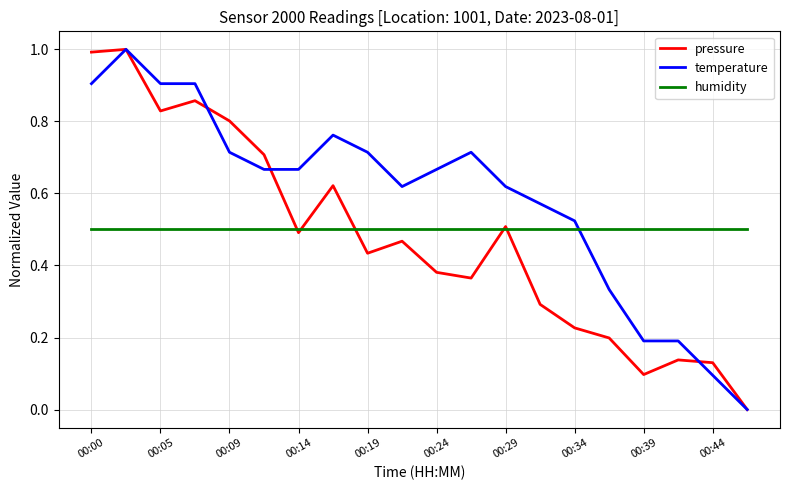

Which series has the largest total across all categories?

temperature